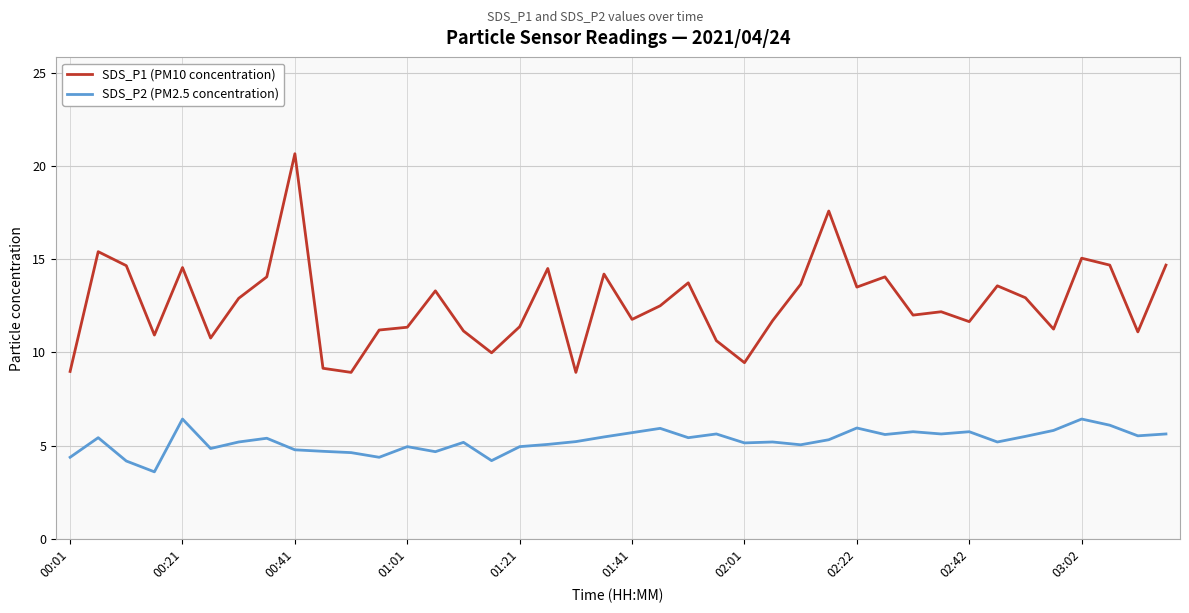

What is the highest value of the SDS_P2 (PM2.5 concentration) series?

6.4